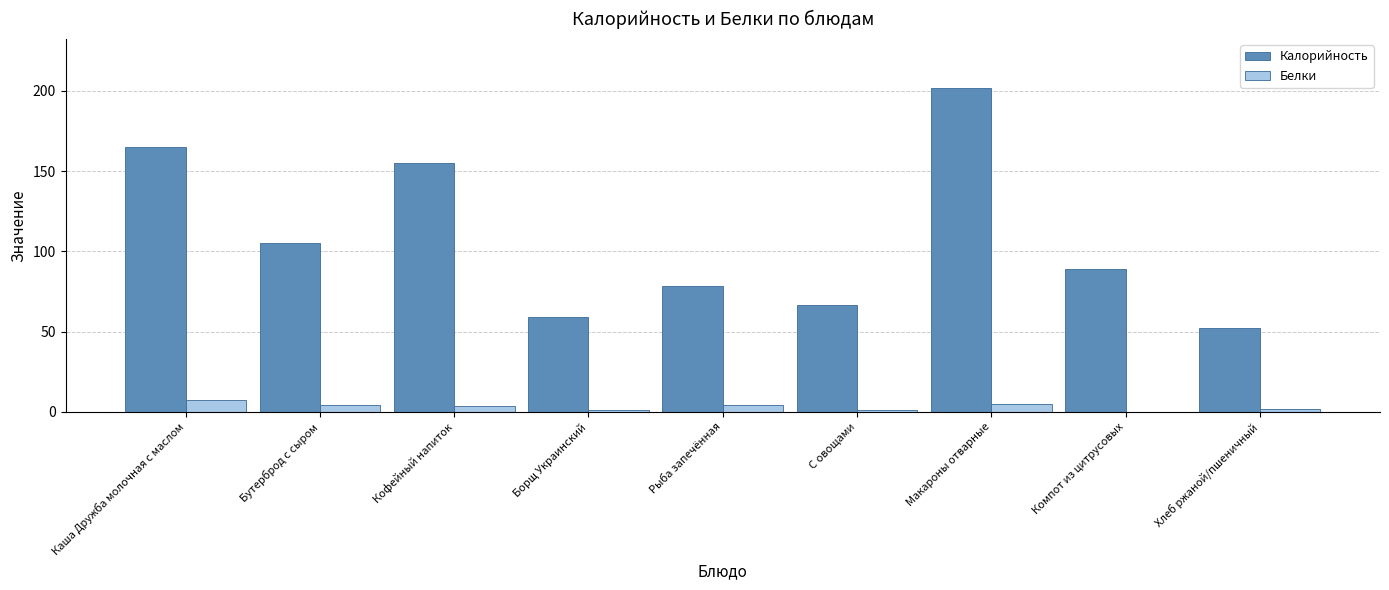

What is the average value of the Калорийность series?

108.0